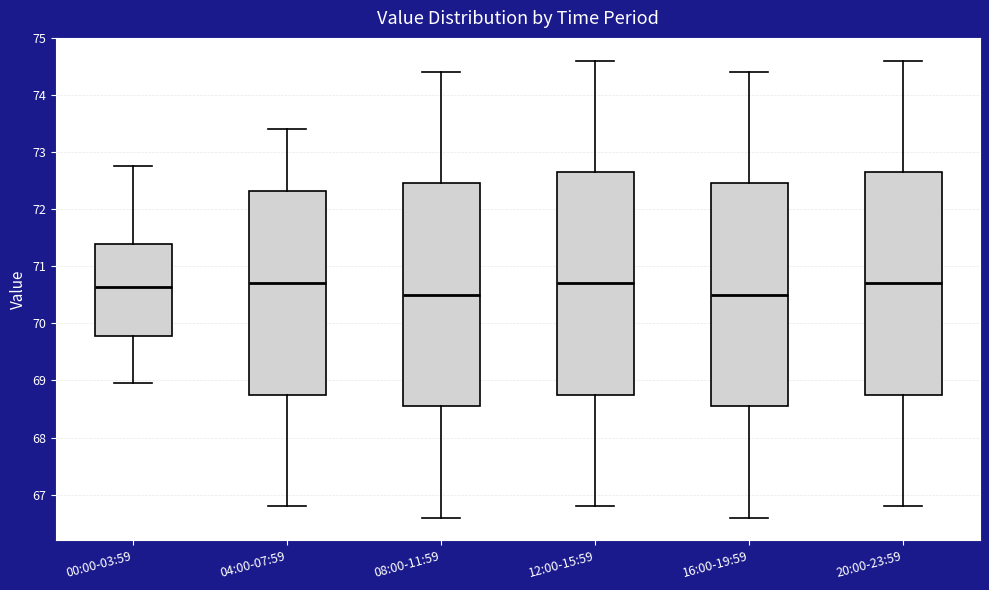

Reading left to right, transcribe this box plot: for each box, give where its median line is, the range the box spans, and where its two whiskers end, as read against the y-axis. The values are not printed on the chart, so give them approximately, as read against the axis.

00:00-03:59: median 70.6, box 69.8 to 71.4, whiskers 69.0 to 72.8
04:00-07:59: median 70.7, box 68.8 to 72.3, whiskers 66.8 to 73.4
08:00-11:59: median 70.5, box 68.6 to 72.5, whiskers 66.6 to 74.4
12:00-15:59: median 70.7, box 68.8 to 72.7, whiskers 66.8 to 74.6
16:00-19:59: median 70.5, box 68.6 to 72.5, whiskers 66.6 to 74.4
20:00-23:59: median 70.7, box 68.8 to 72.7, whiskers 66.8 to 74.6